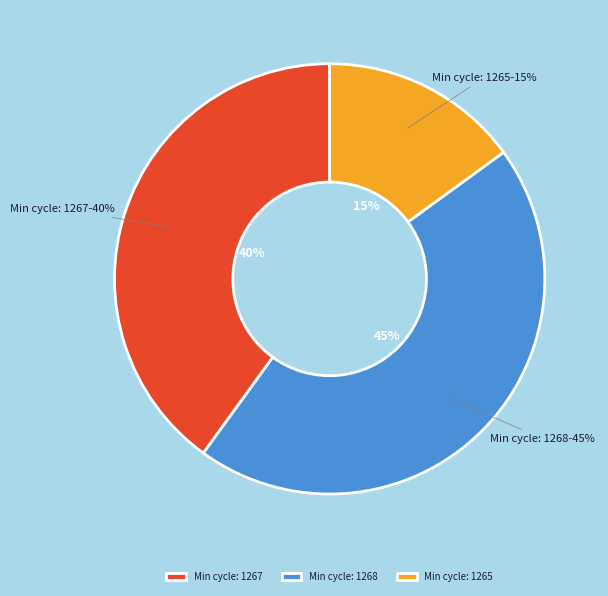

Is 1267 the majority of the pie?

No